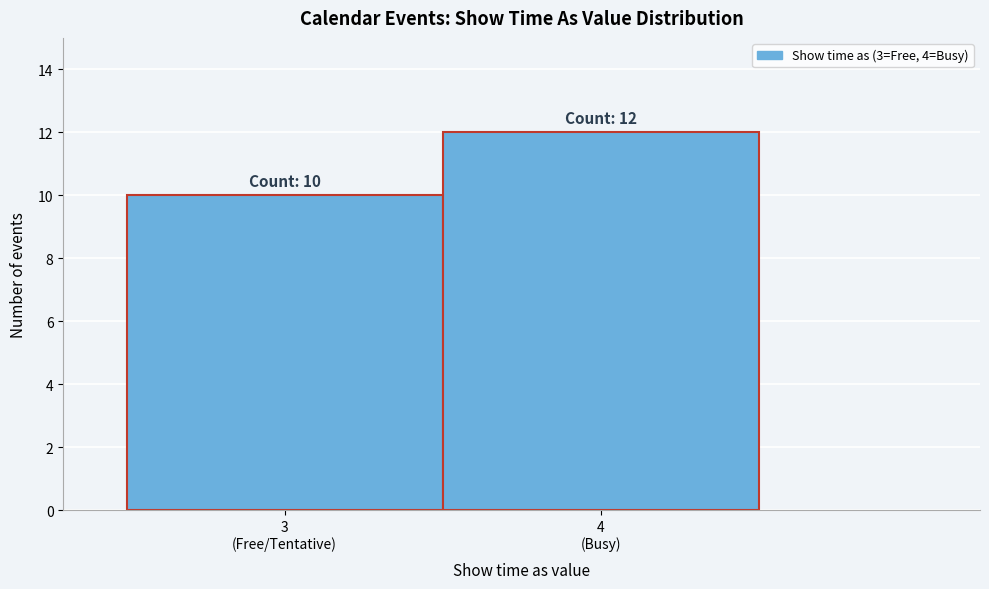

Reading left to right, extract all data points from this chart.

10	12